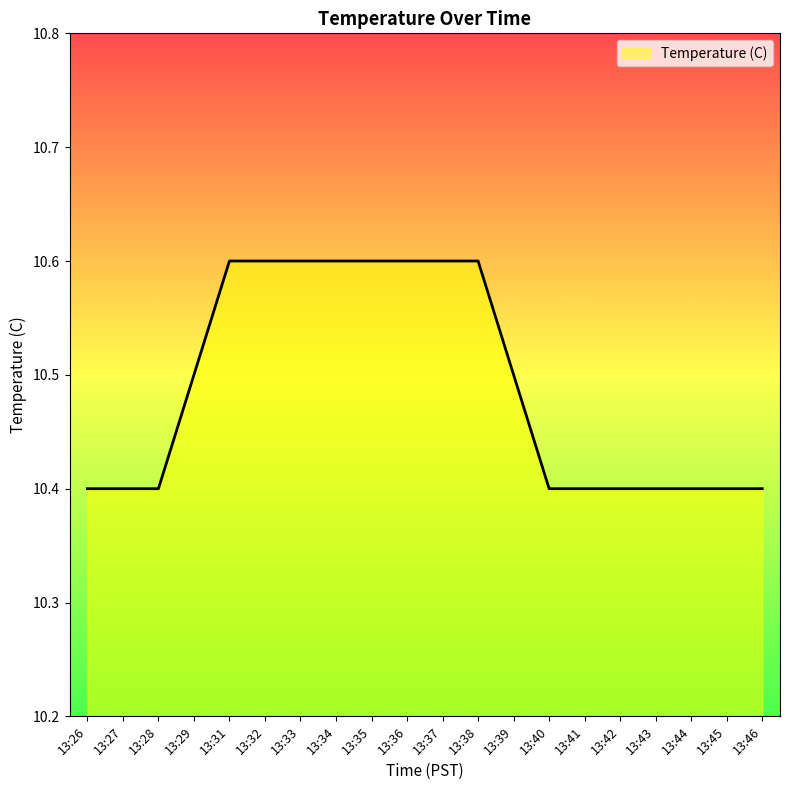

Approximately how many times larger is the value at 13:29 compared to 13:33?

1.0